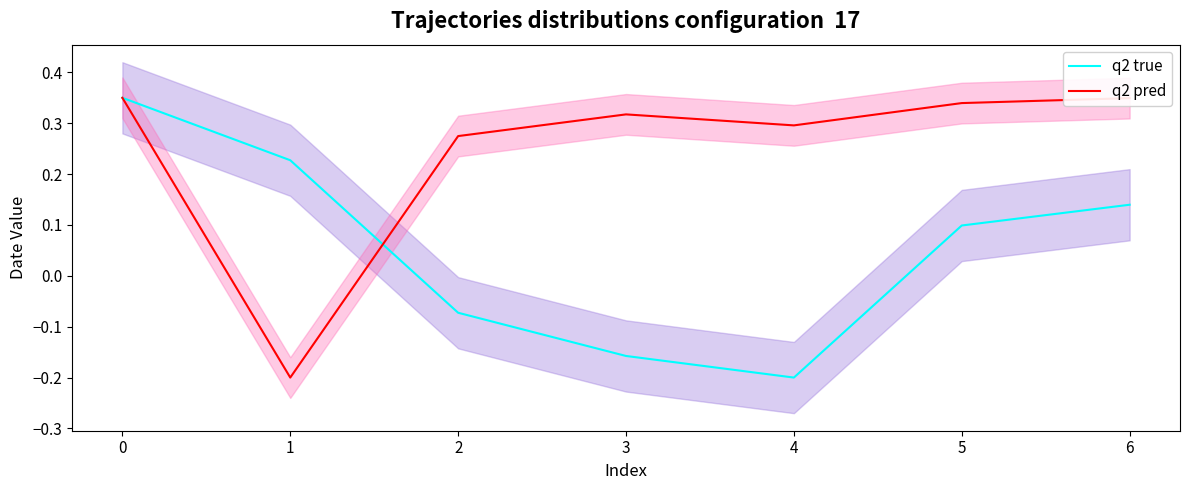

List the labels in order of q2 true value, smallest first.

4, 3, 2, 5, 6, 1, 0